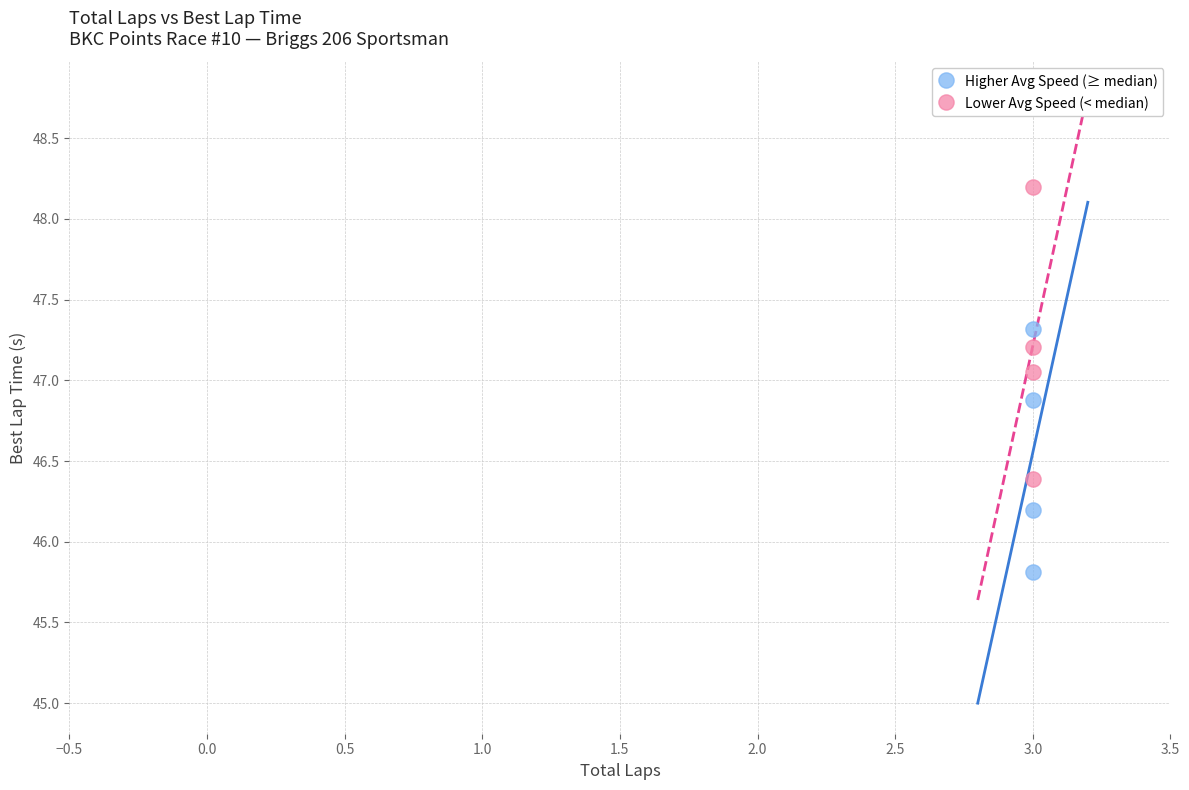

What are all the series names shown in the legend?

Higher Avg Speed (≥ median), Lower Avg Speed (< median)